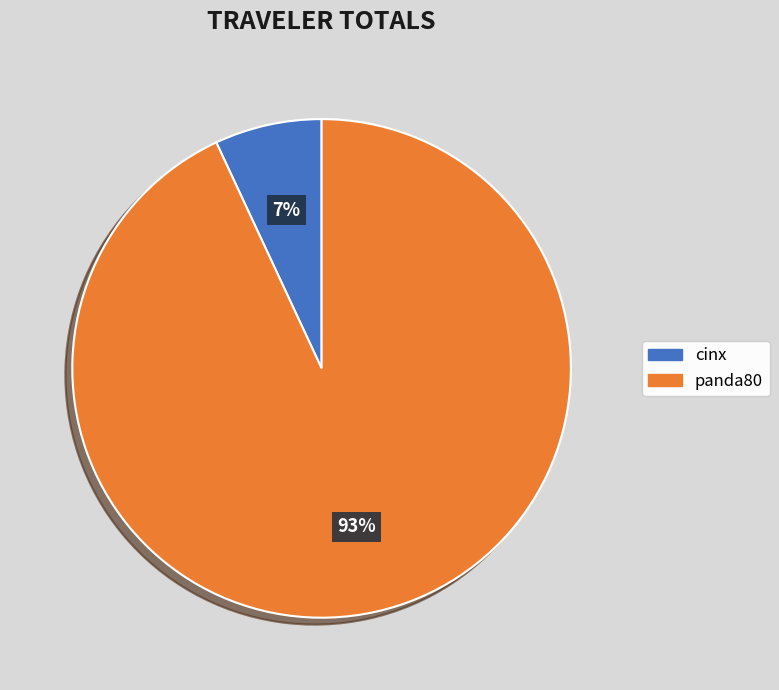

What is the largest slice in the pie chart?

panda80